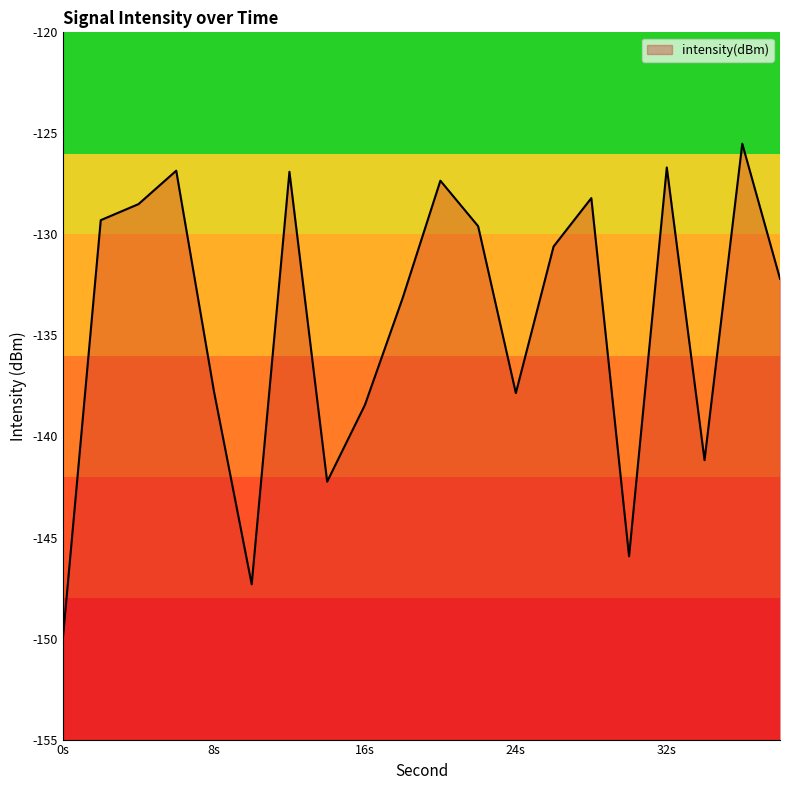

What is the smallest value displayed?

-149.9